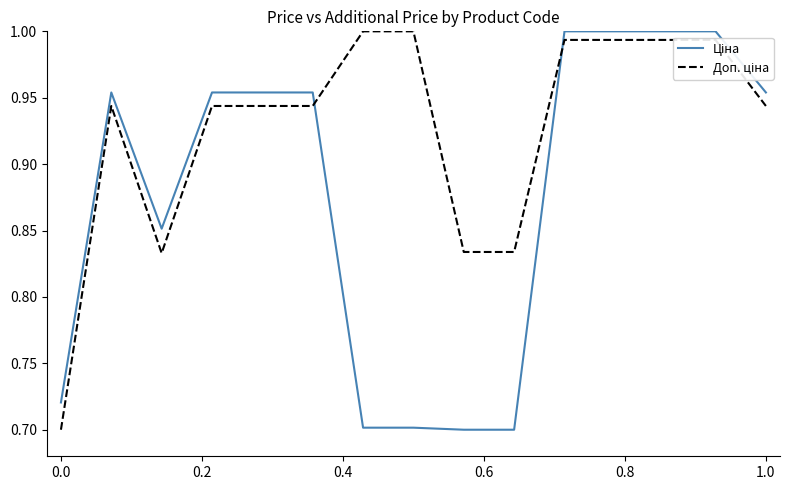

Does the chart display data point markers on the line(s)?

No